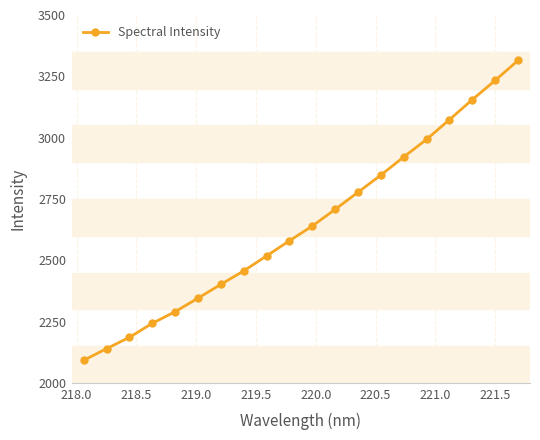

What is the smallest value displayed?

2092.9